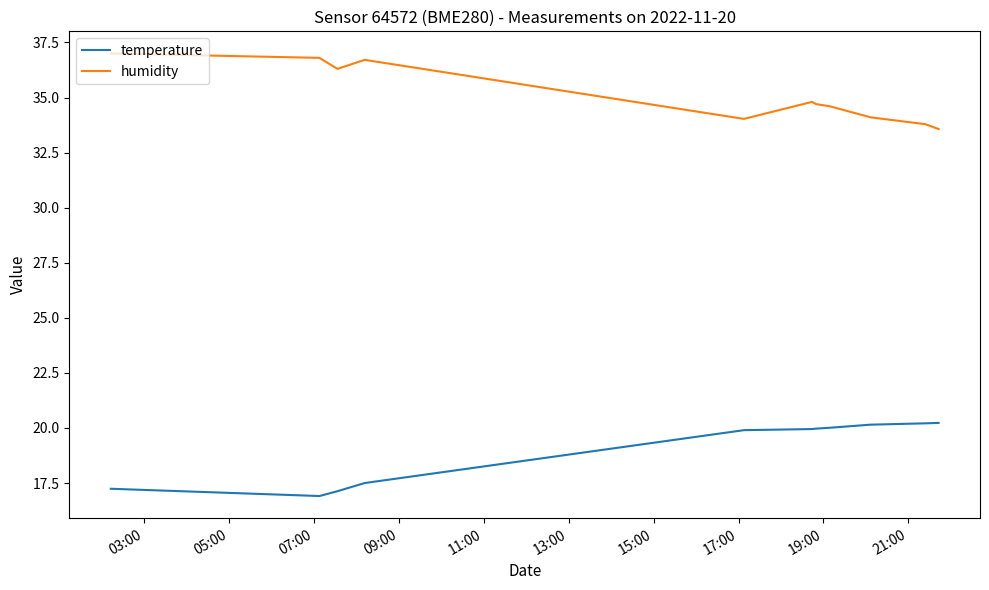

What is the sum of all humidity values?

386.4